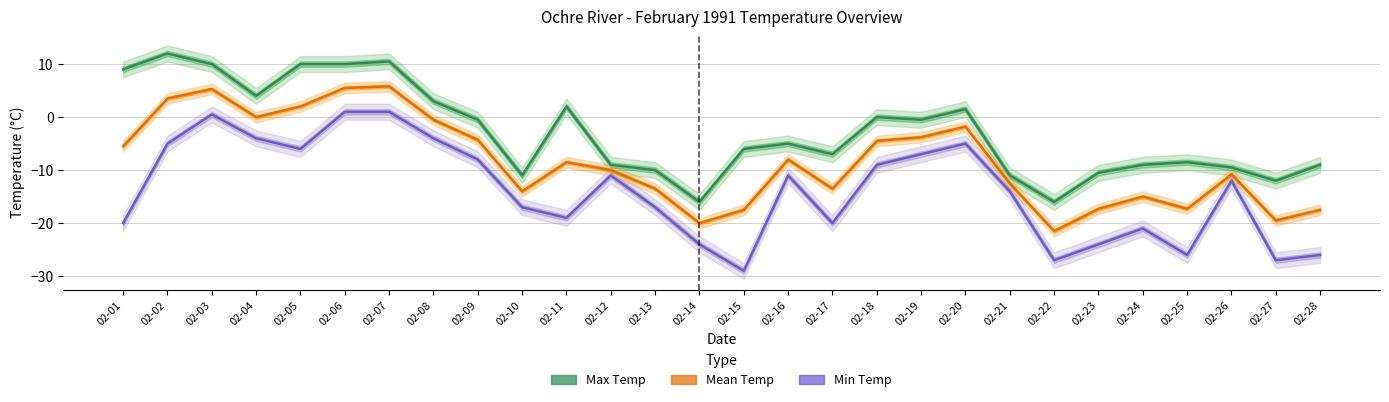

Where is the first local maximum for Min Temp?

02-03